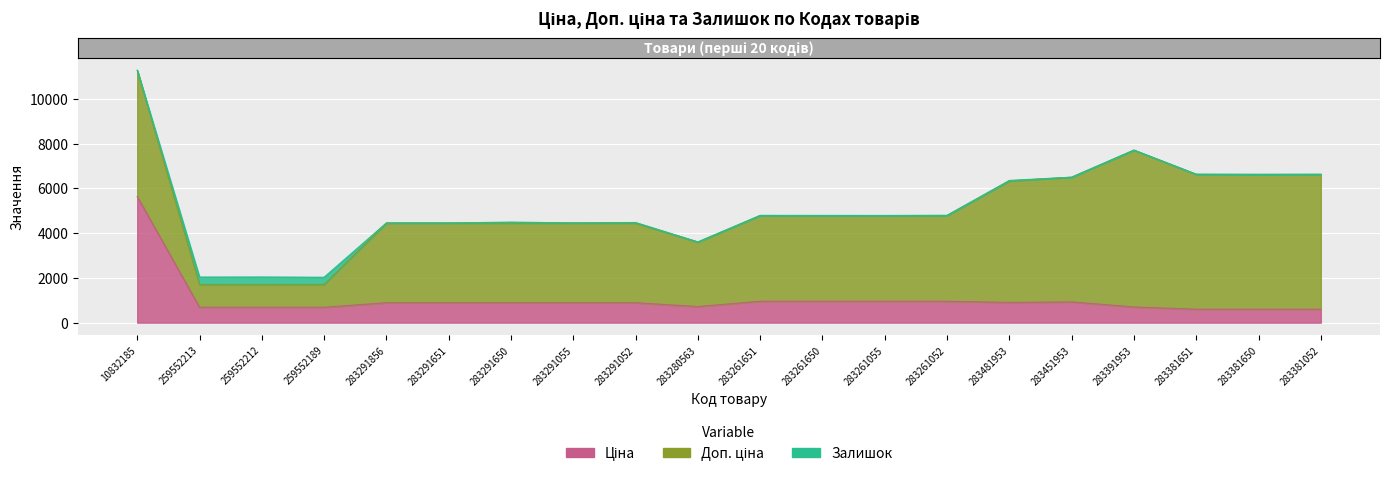

List the labels in order of Ціна value, largest first.

10832185, 283261651, 283261650, 283261055, 283261052, 283451953, 283481953, 283291856, 283291651, 283291650, 283291055, 283291052, 283280563, 283391953, 259552213, 259552212, 259552189, 283381651, 283381650, 283381052